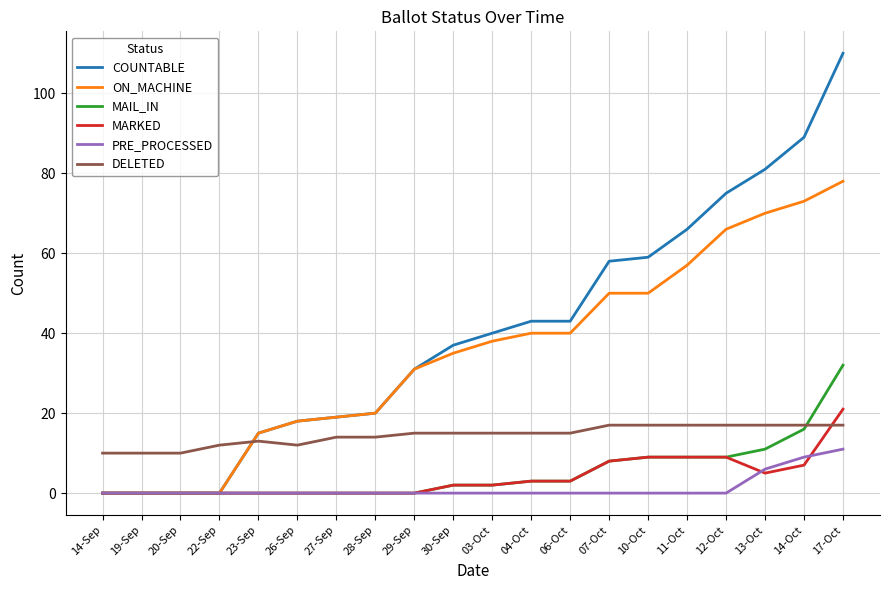

What is the maximum value for PRE_PROCESSED?

11